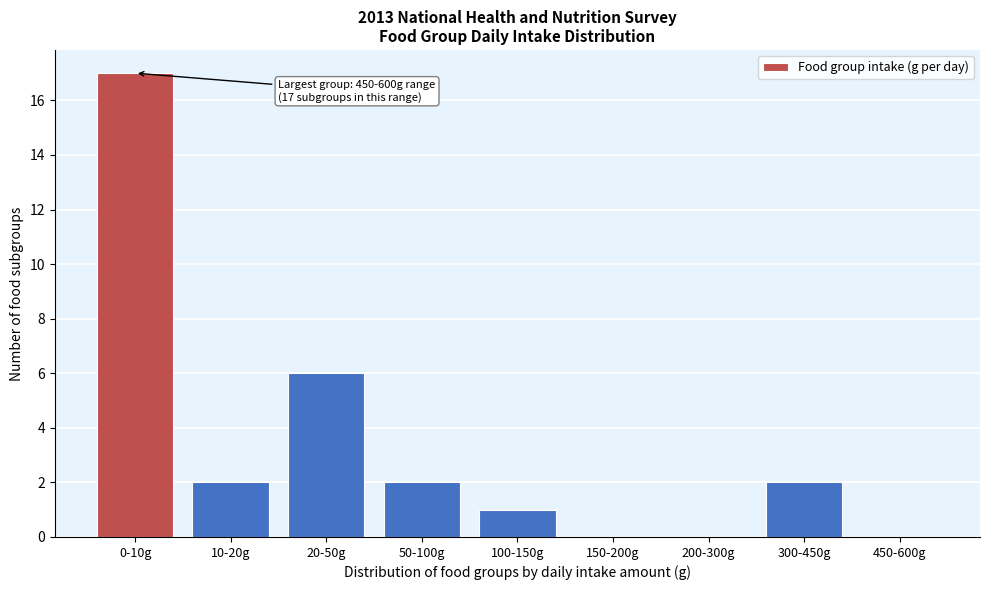

Reading left to right, what are all the values shown in this chart?

0-10g=17	10-20g=2	20-50g=6	50-100g=2	100-150g=1	150-200g=0	200-300g=0	300-450g=2	450-600g=0